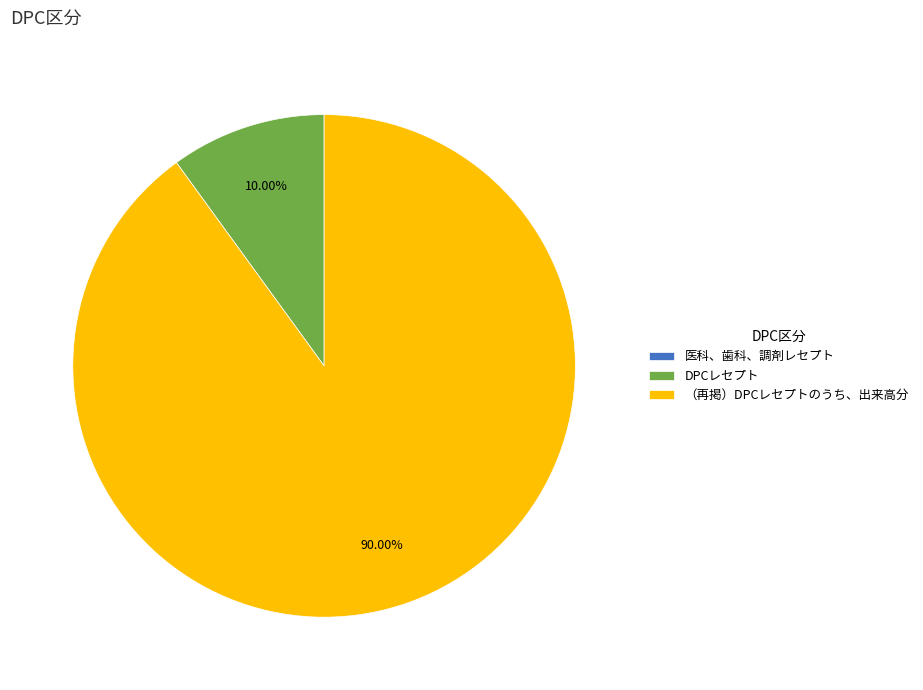

To the nearest percent, what portion does （再掲）DPCレセプトのうち、出来高分 represent?

90%